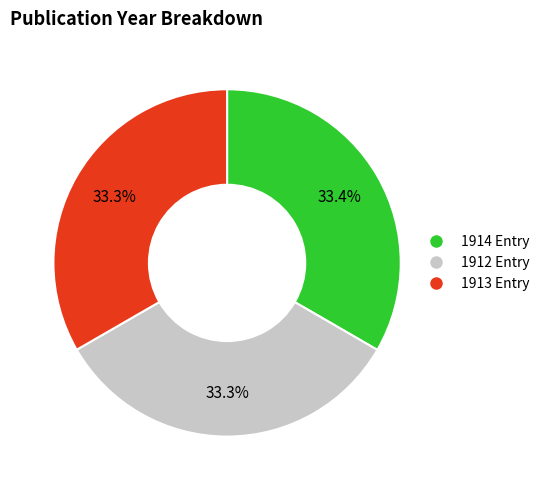

Is 1914 Entry the majority of the pie?

No